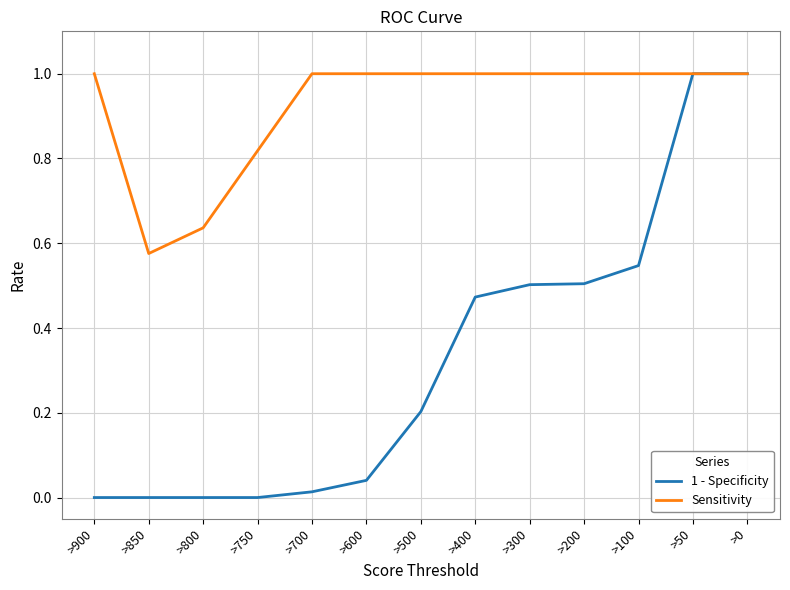

What is the maximum value for 1 - Specificity?

1.0